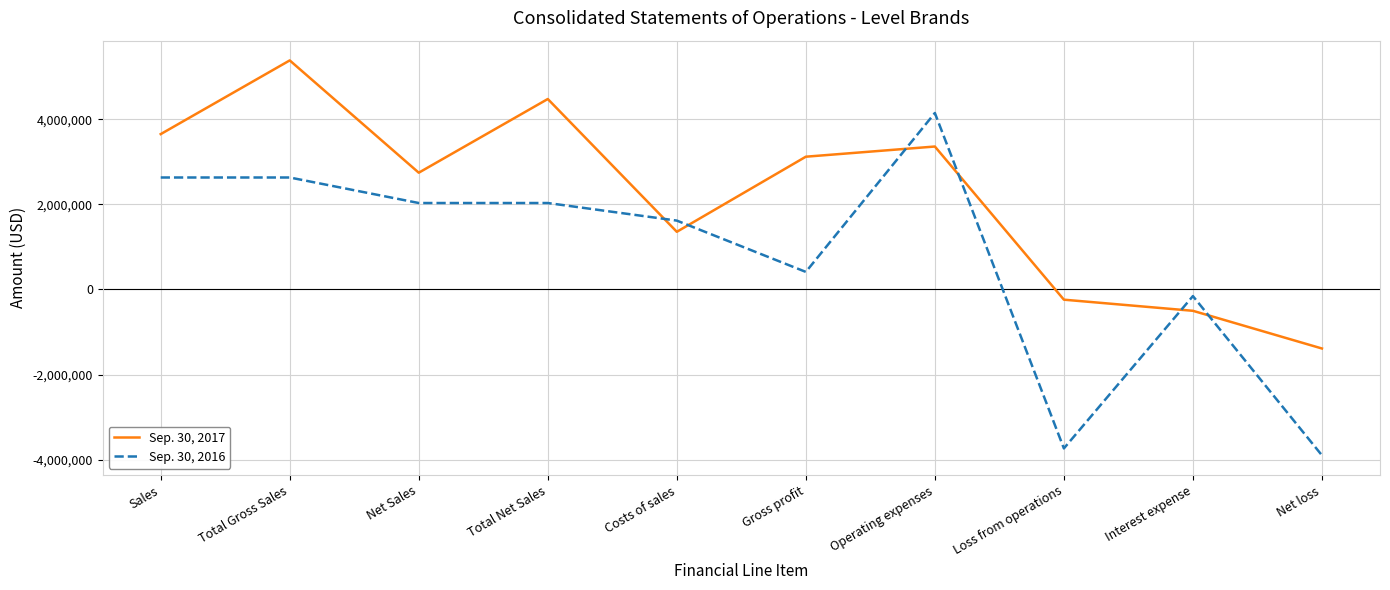

Rank the series at Operating expenses from lowest to highest value.

Sep. 30, 2017, Sep. 30, 2016